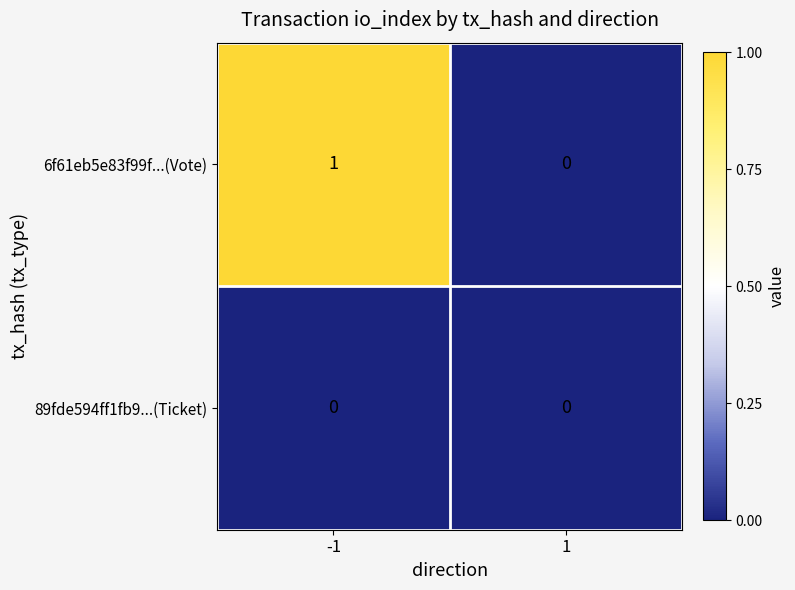

Reading left to right, extract all data points from this chart.

6f61eb5e83f99f...(Vote): 1	0
89fde594ff1fb9...(Ticket): 0	0